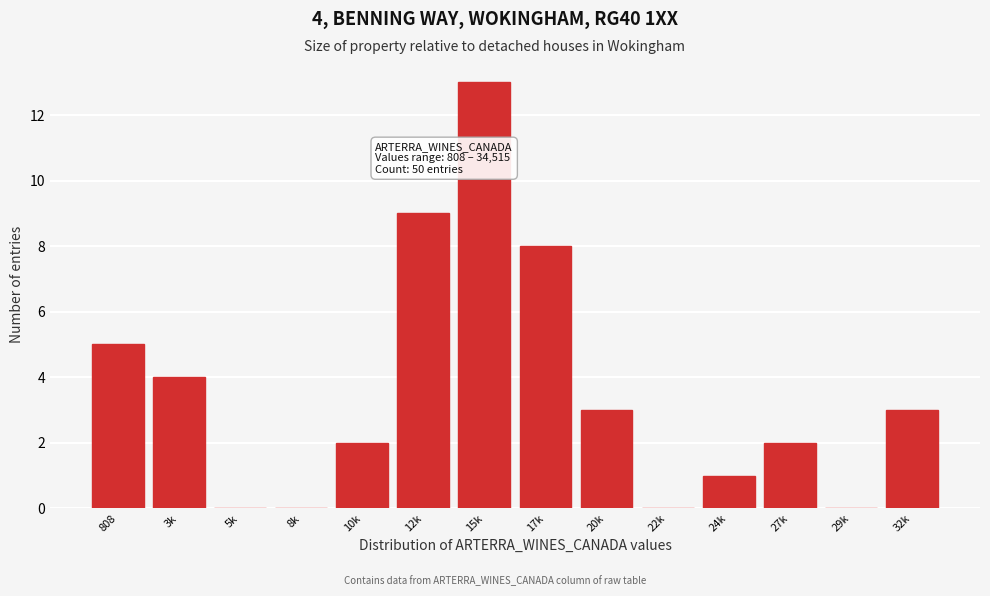

Reading left to right, transcribe all the data shown in this chart.

808=5	3k=4	5k=0	8k=0	10k=2	12k=9	15k=13	17k=8	20k=3	22k=0	24k=1	27k=2	29k=0	32k=3